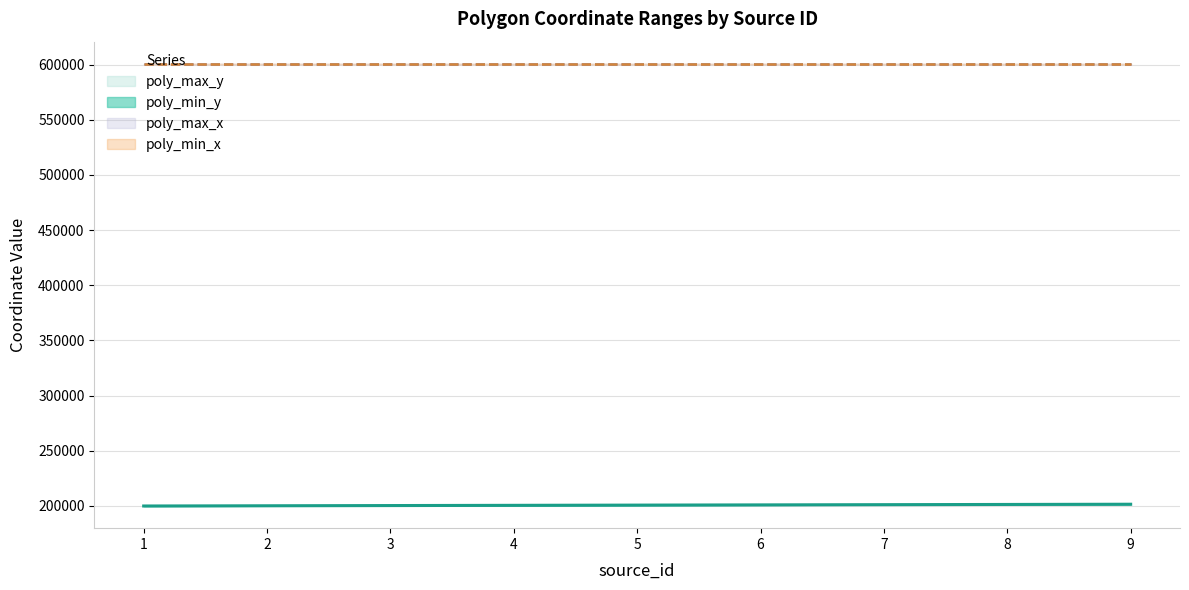

What is the total value across all series at 4?

1602600